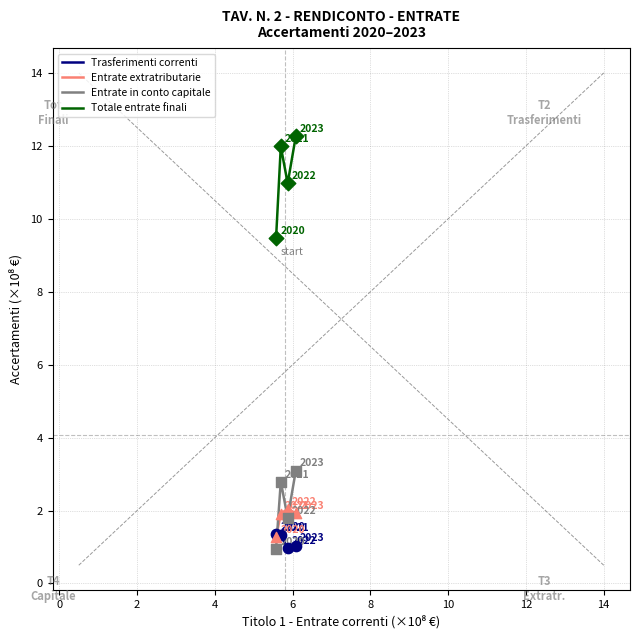

Which series has the largest total across all categories?

Totale entrate finali